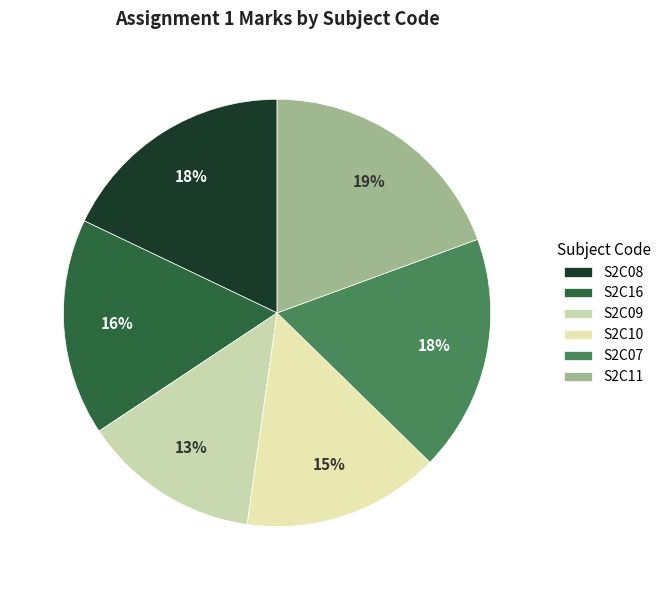

Which slice is the smallest?

S2C09